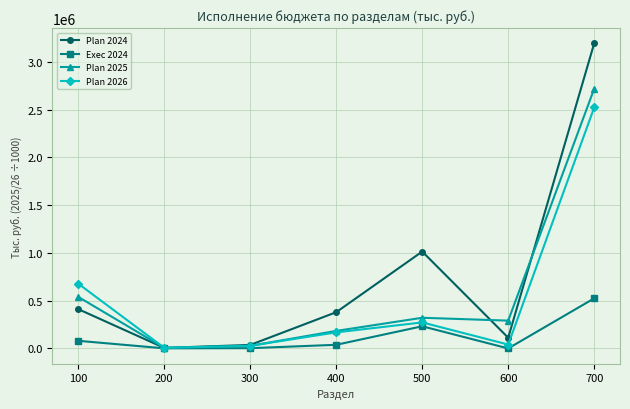

What is the sum of the Plan 2026 values at 600 and 500?

312628.0